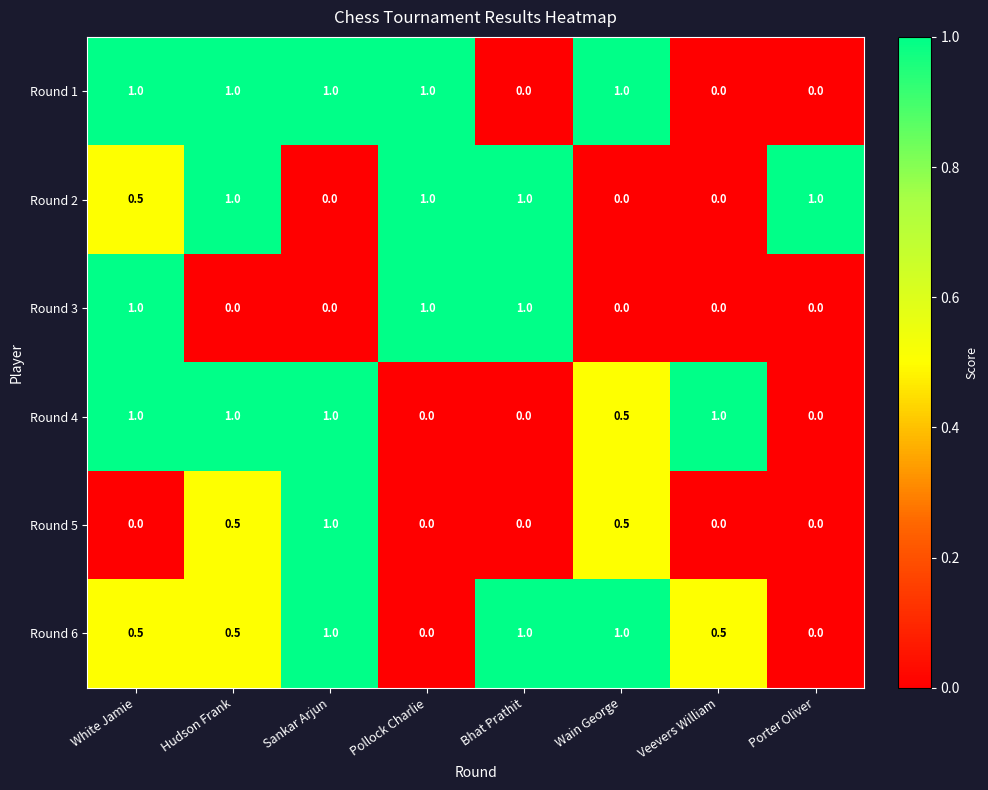

At how many categories does at least one series exceed 0?

8